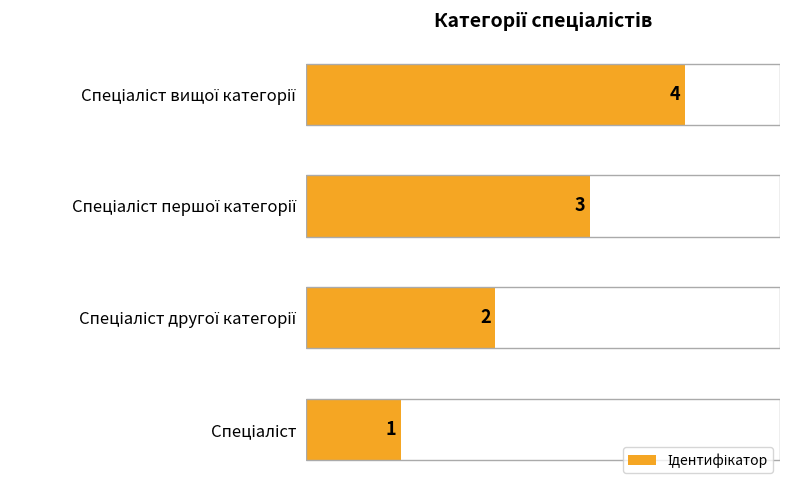

Count the values in the range 2 to 4.

3